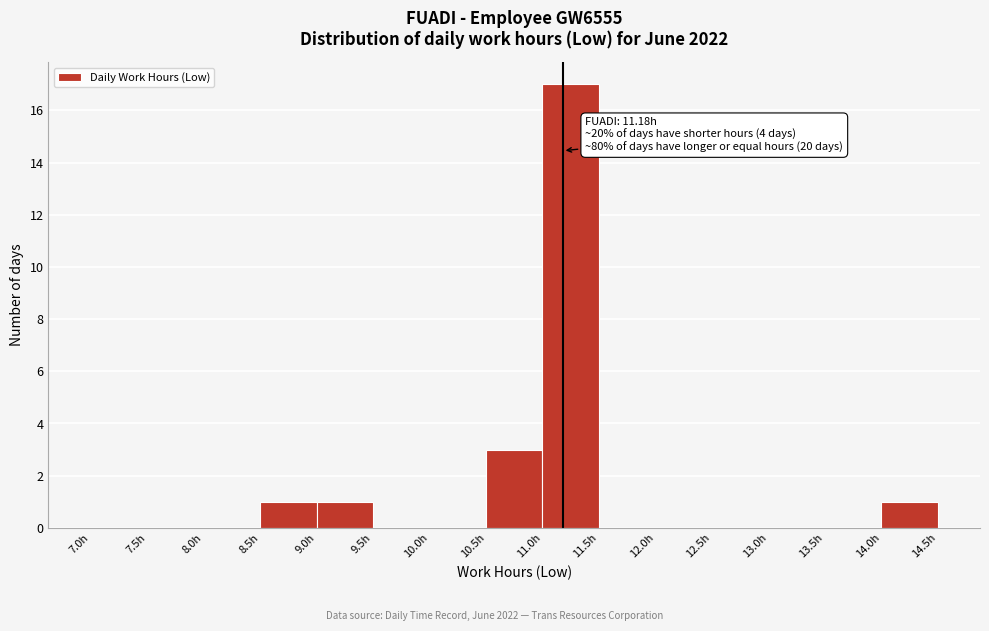

Which range on the x-axis has the tallest bar?

11.0 to 11.5